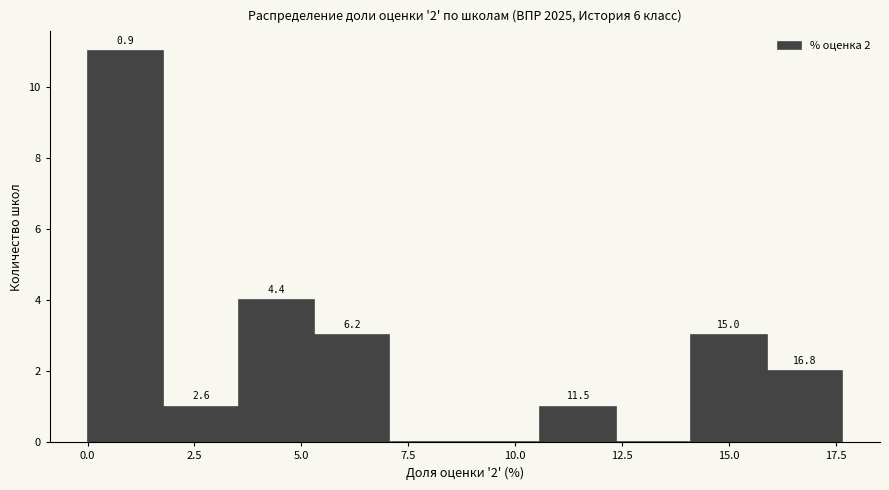

Around what value on the x-axis is the tallest bar? Give the approximate position of its centre, as read against the axis.

1.0